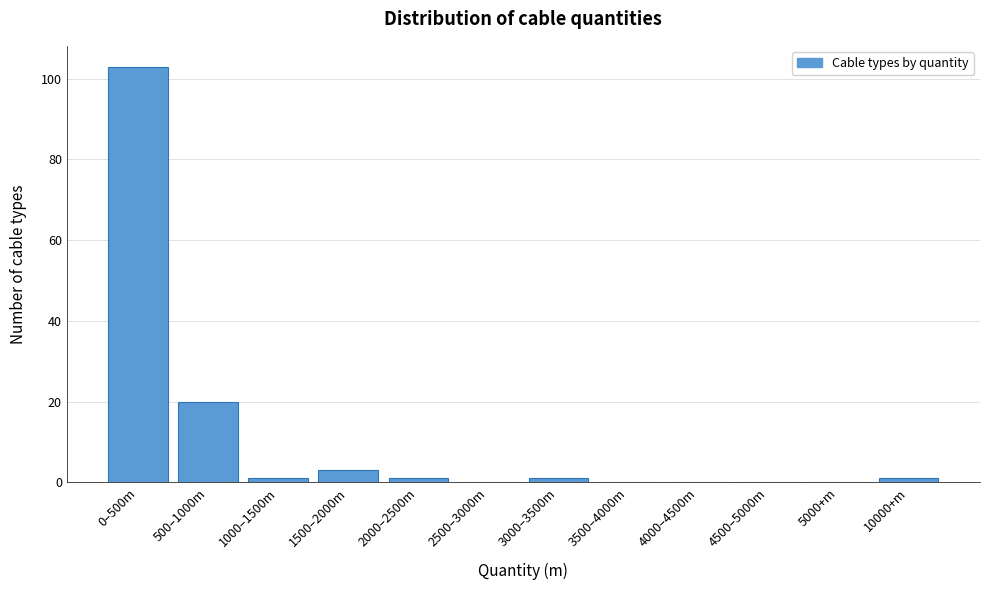

Reading left to right, list all the values displayed in this chart.

0–500m=103	500–1000m=20	1000–1500m=1	1500–2000m=3	2000–2500m=1	2500–3000m=0	3000–3500m=1	3500–4000m=0	4000–4500m=0	4500–5000m=0	5000+m=0	10000+m=1